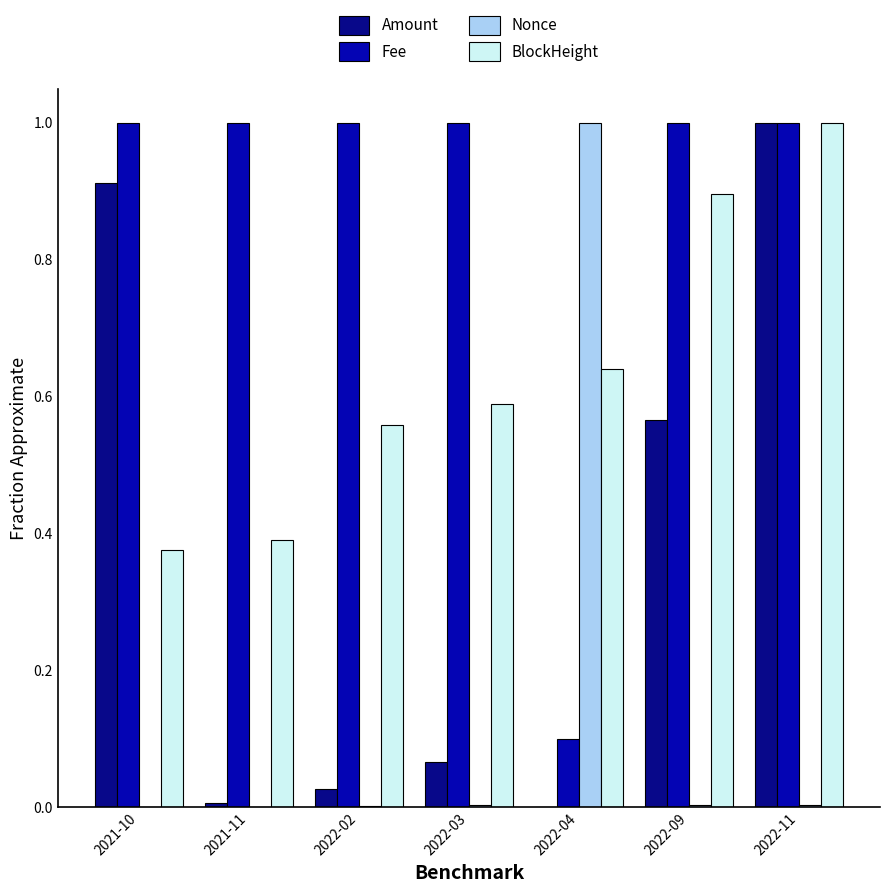

Between 2021-10 and 2022-02, which series saw the biggest shift?

Amount